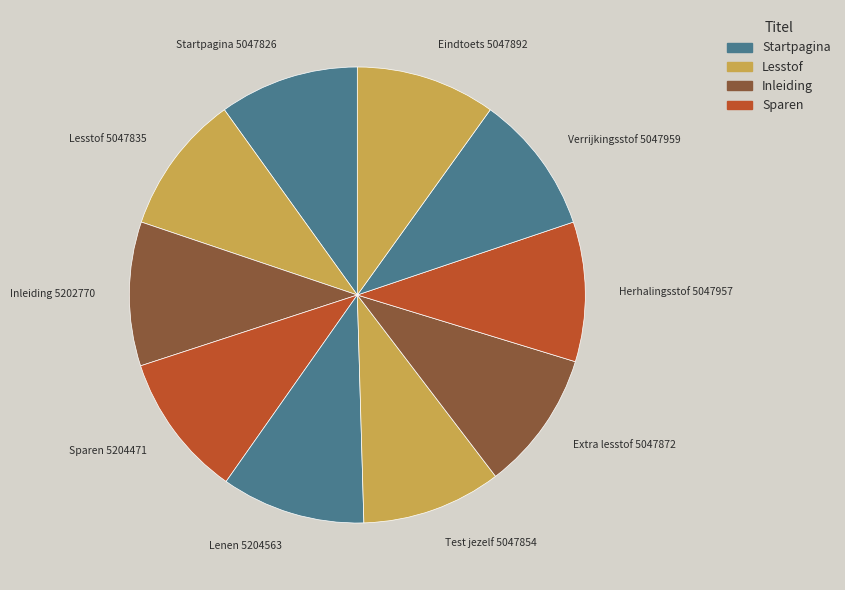

Is there a majority slice in this chart?

No